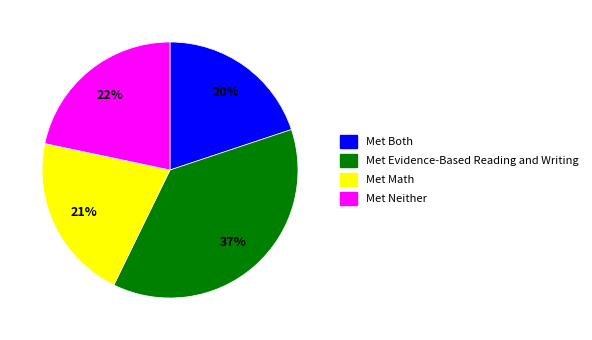

Does any single category account for the majority?

No